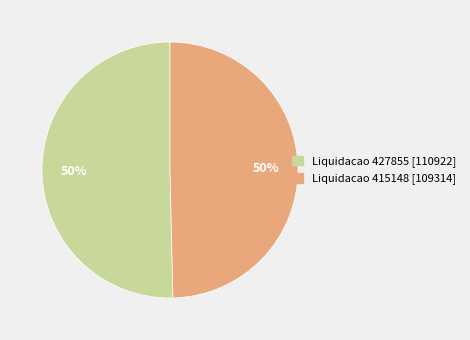

Approximately how many times larger is the value at Liquidacao 427855 [110922] compared to Liquidacao 415148 [109314]?

1.0